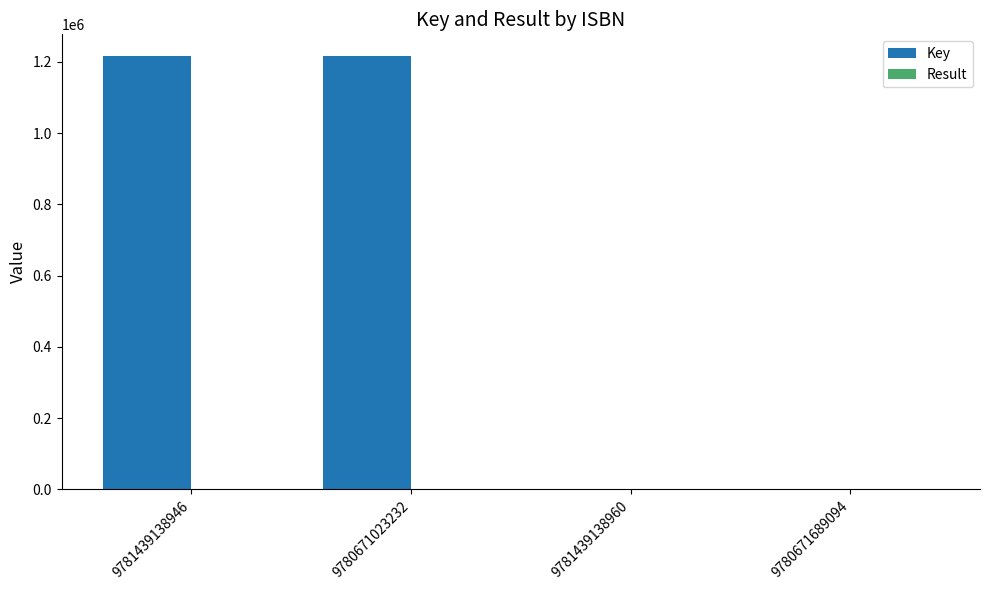

Is it true that Key equals 228 at 9780671689094?

True